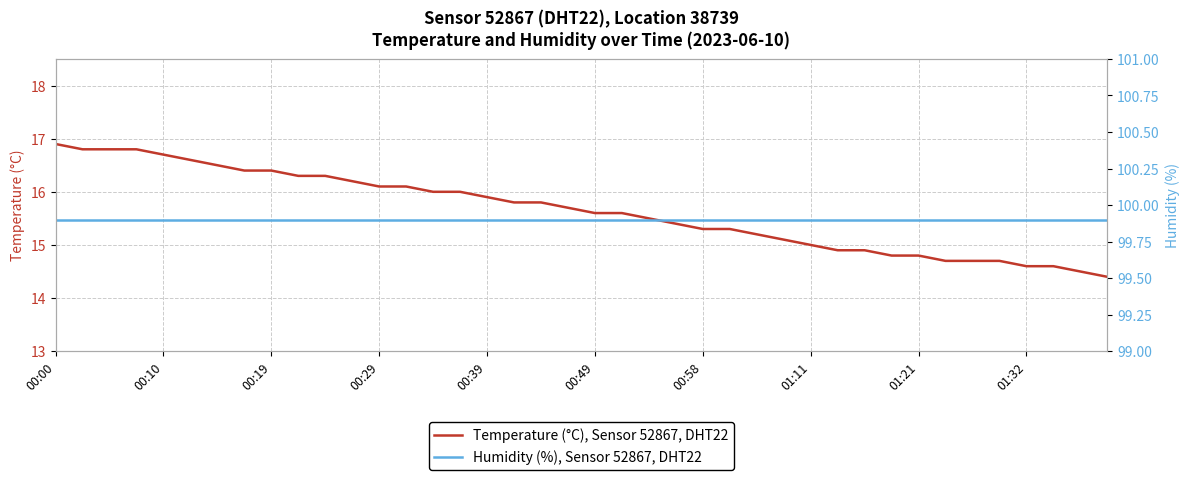

At 11, list the series in order from smallest to largest.

Temperature (°C), Sensor 52867, DHT22, Humidity (%), Sensor 52867, DHT22